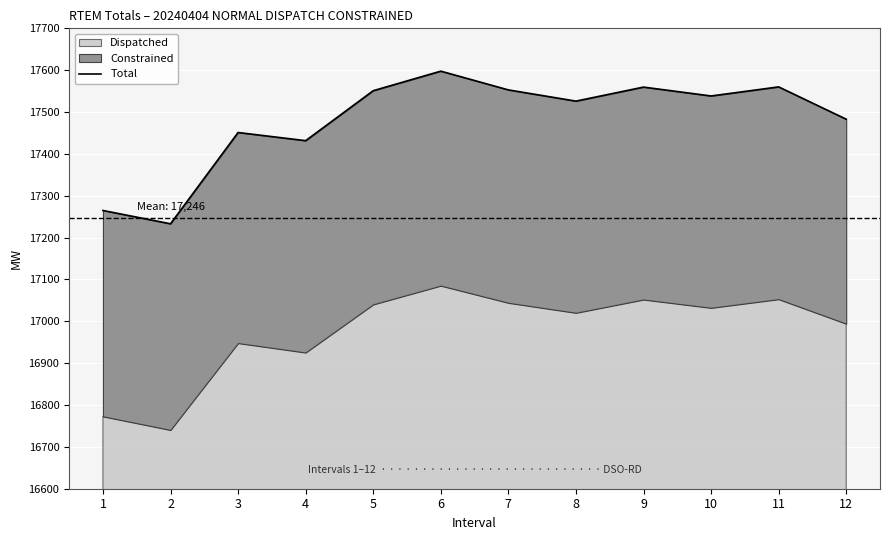

At which category does the chart reach its peak across all series?

6